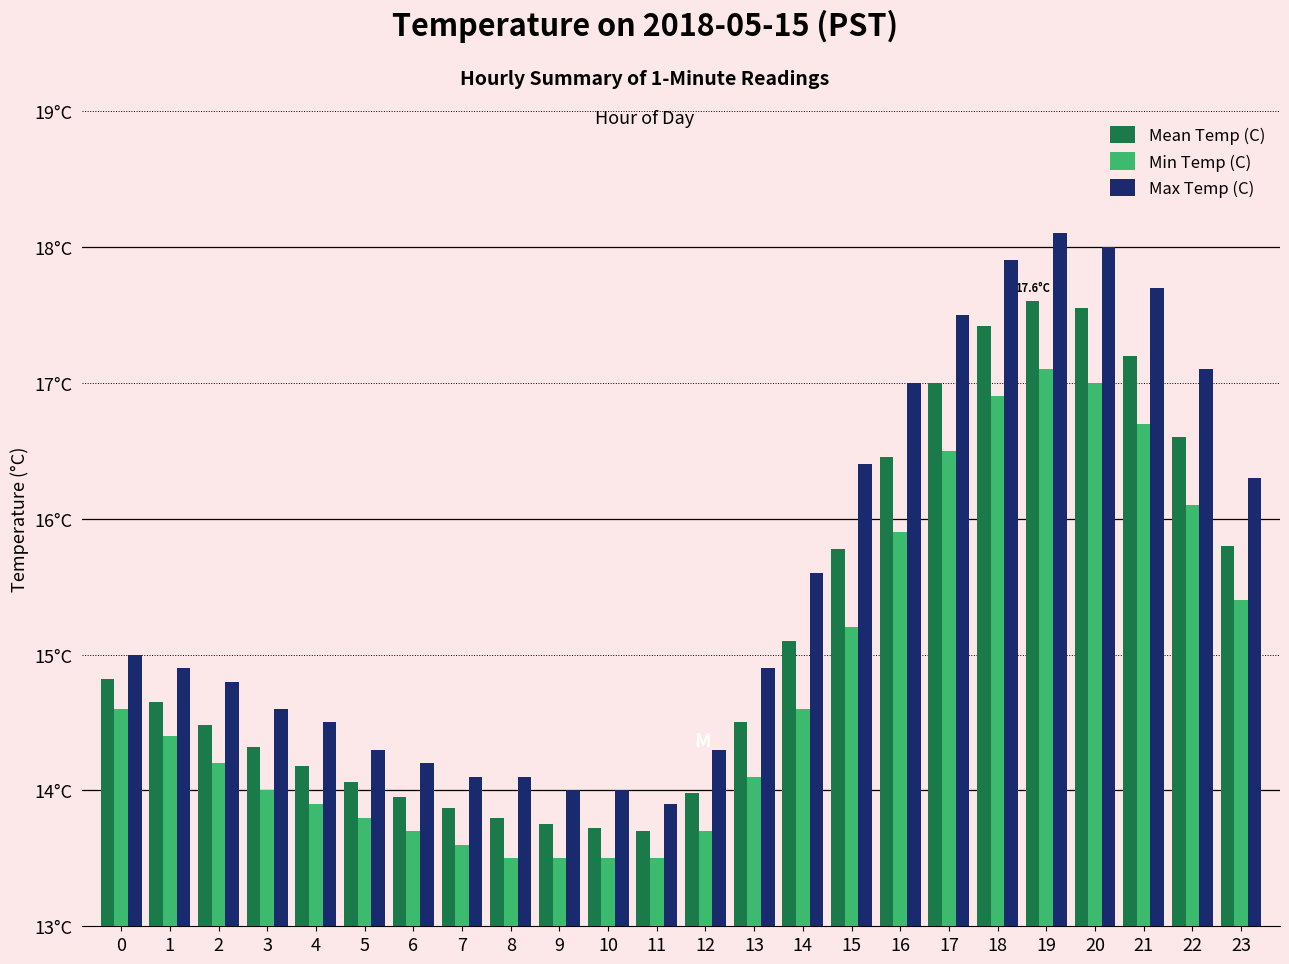

What is the difference between the Mean Temp (C) values at 22 and 12?

2.6